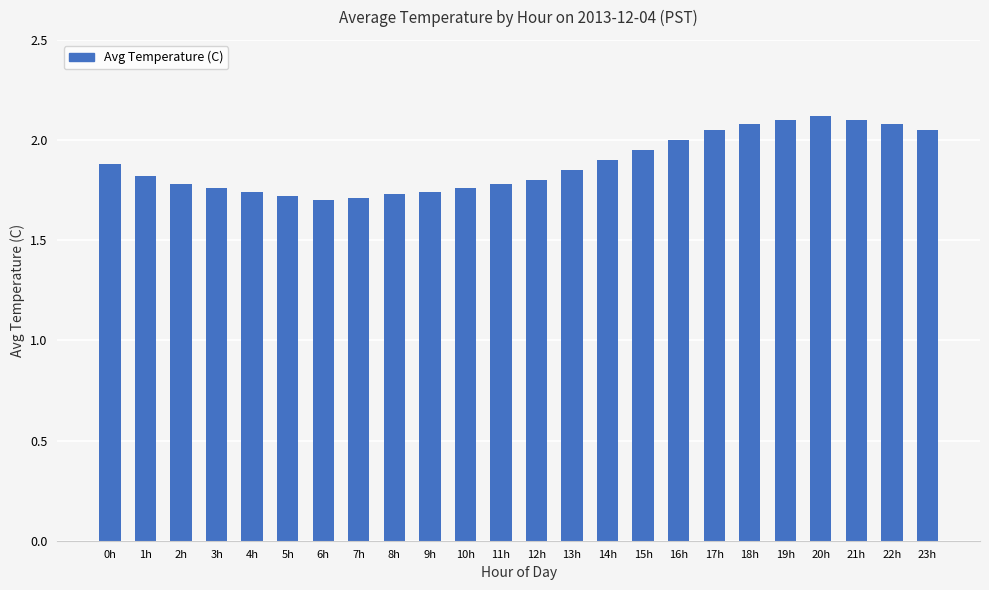

What is the ratio of the value at 9h to the value at 12h?

1.0